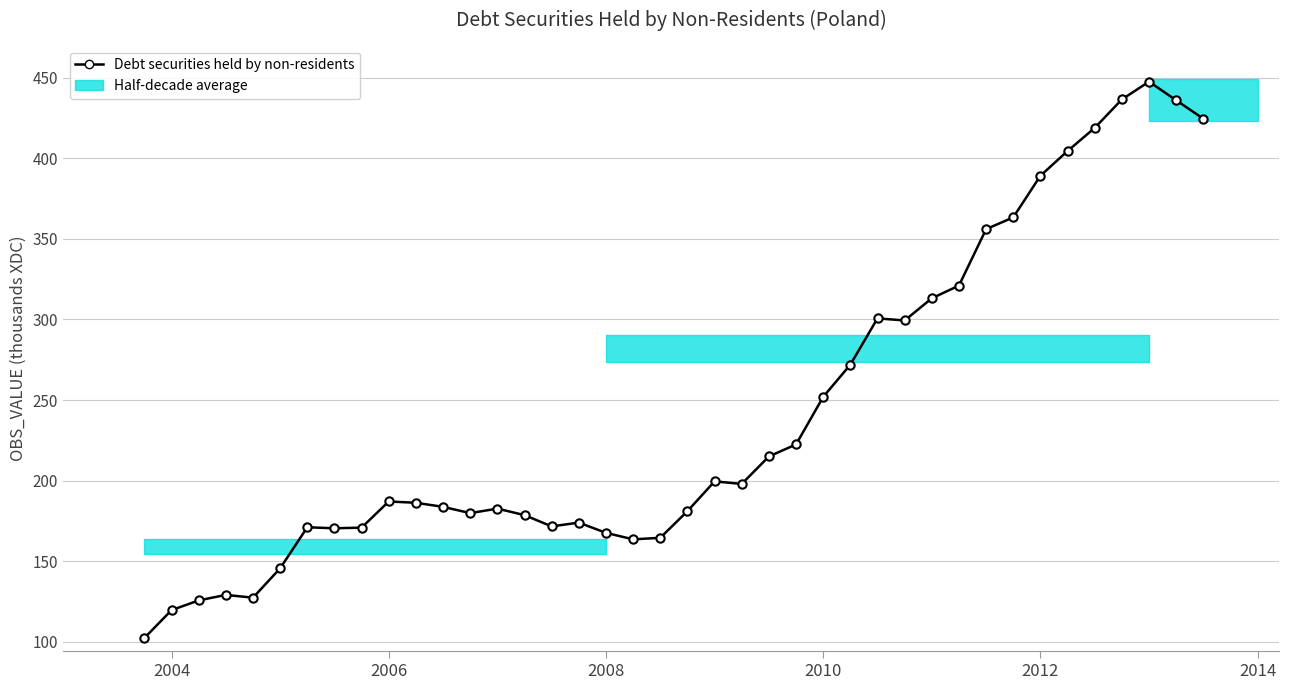

How many points are higher than both their immediate neighbors (excluding endpoints)?

8